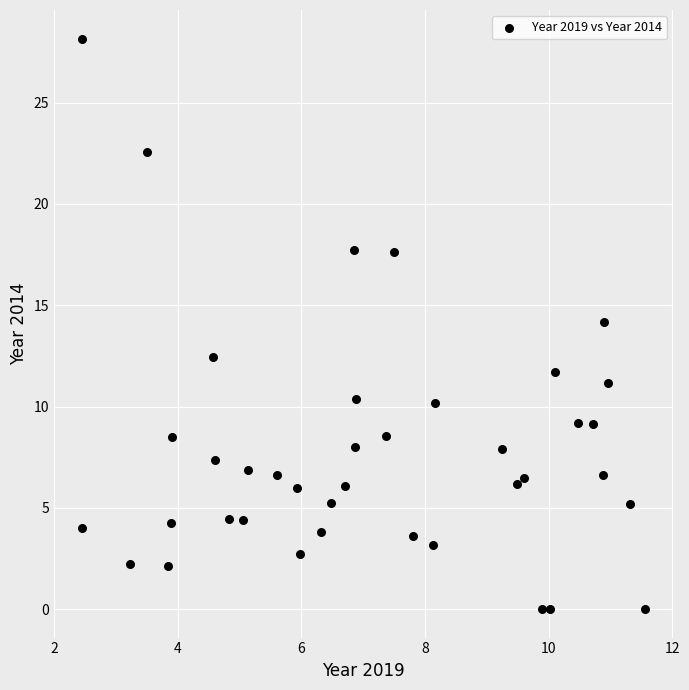

What is the range of Y values (max minus min)?

28.2